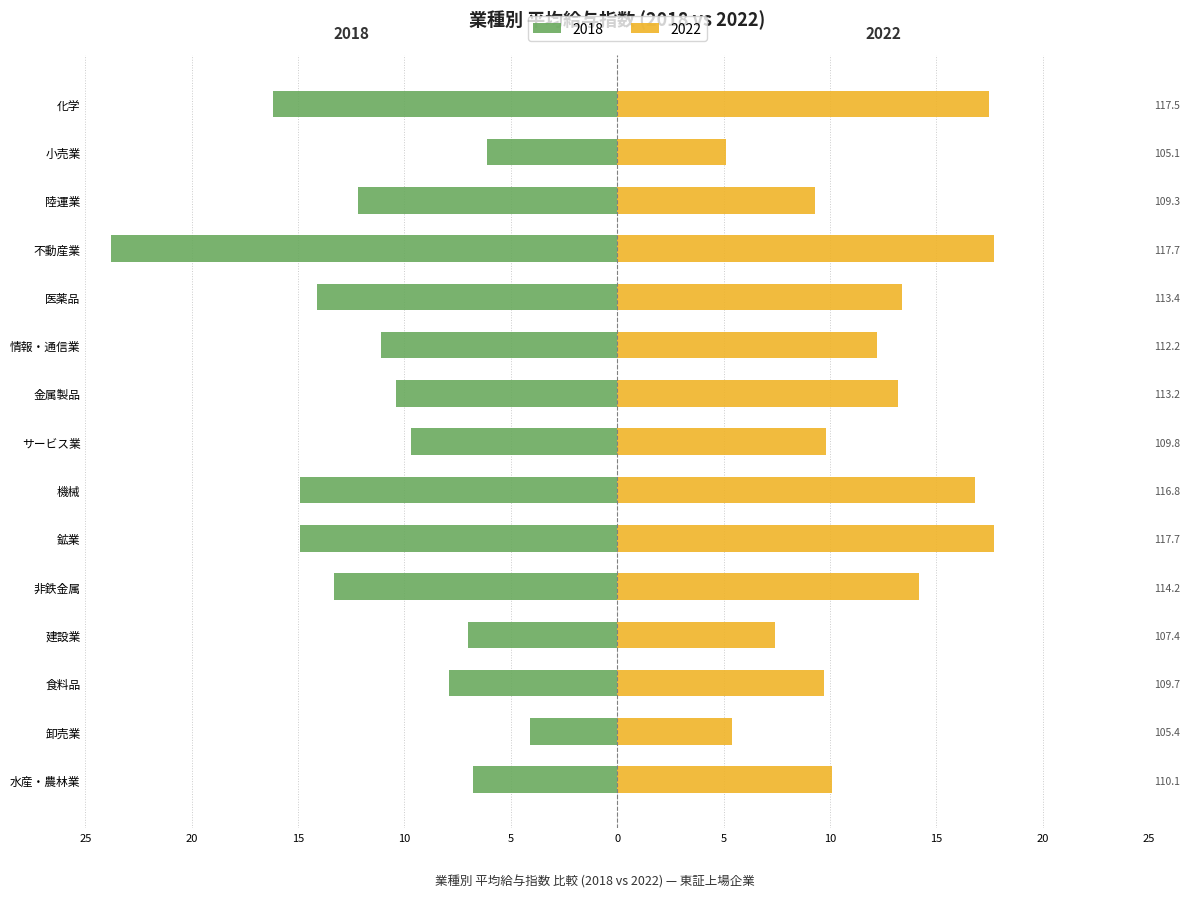

What is the difference between the highest and lowest values at 建設業?

14.4